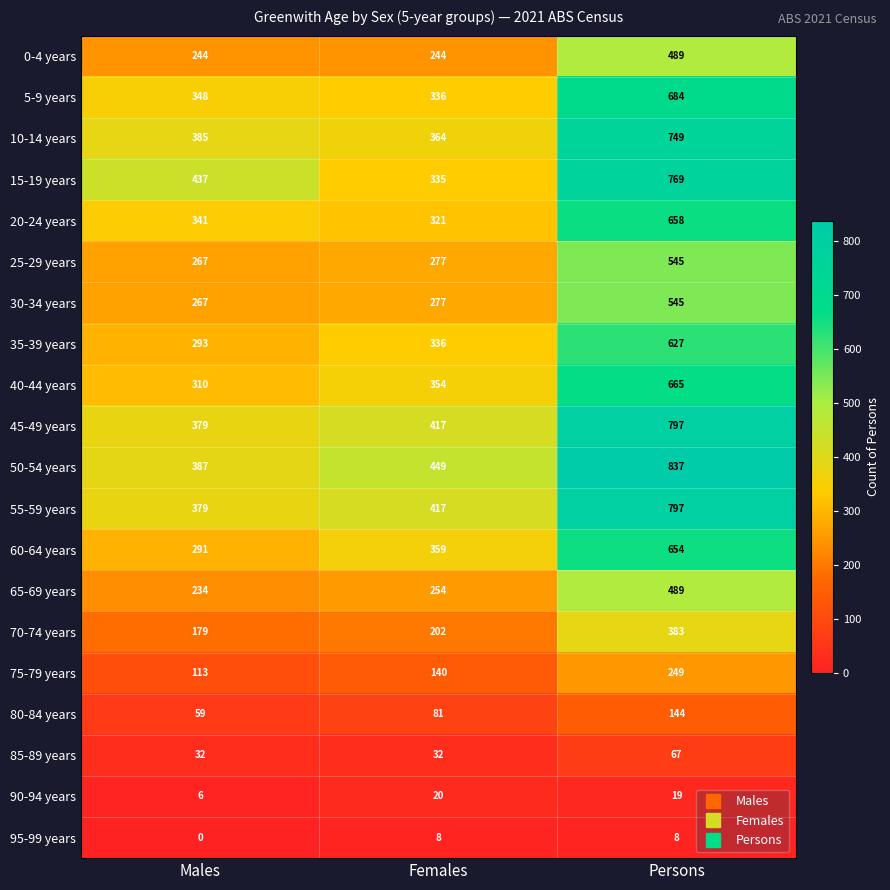

The 15-19 years series shows 335 at Females. True or false?

True